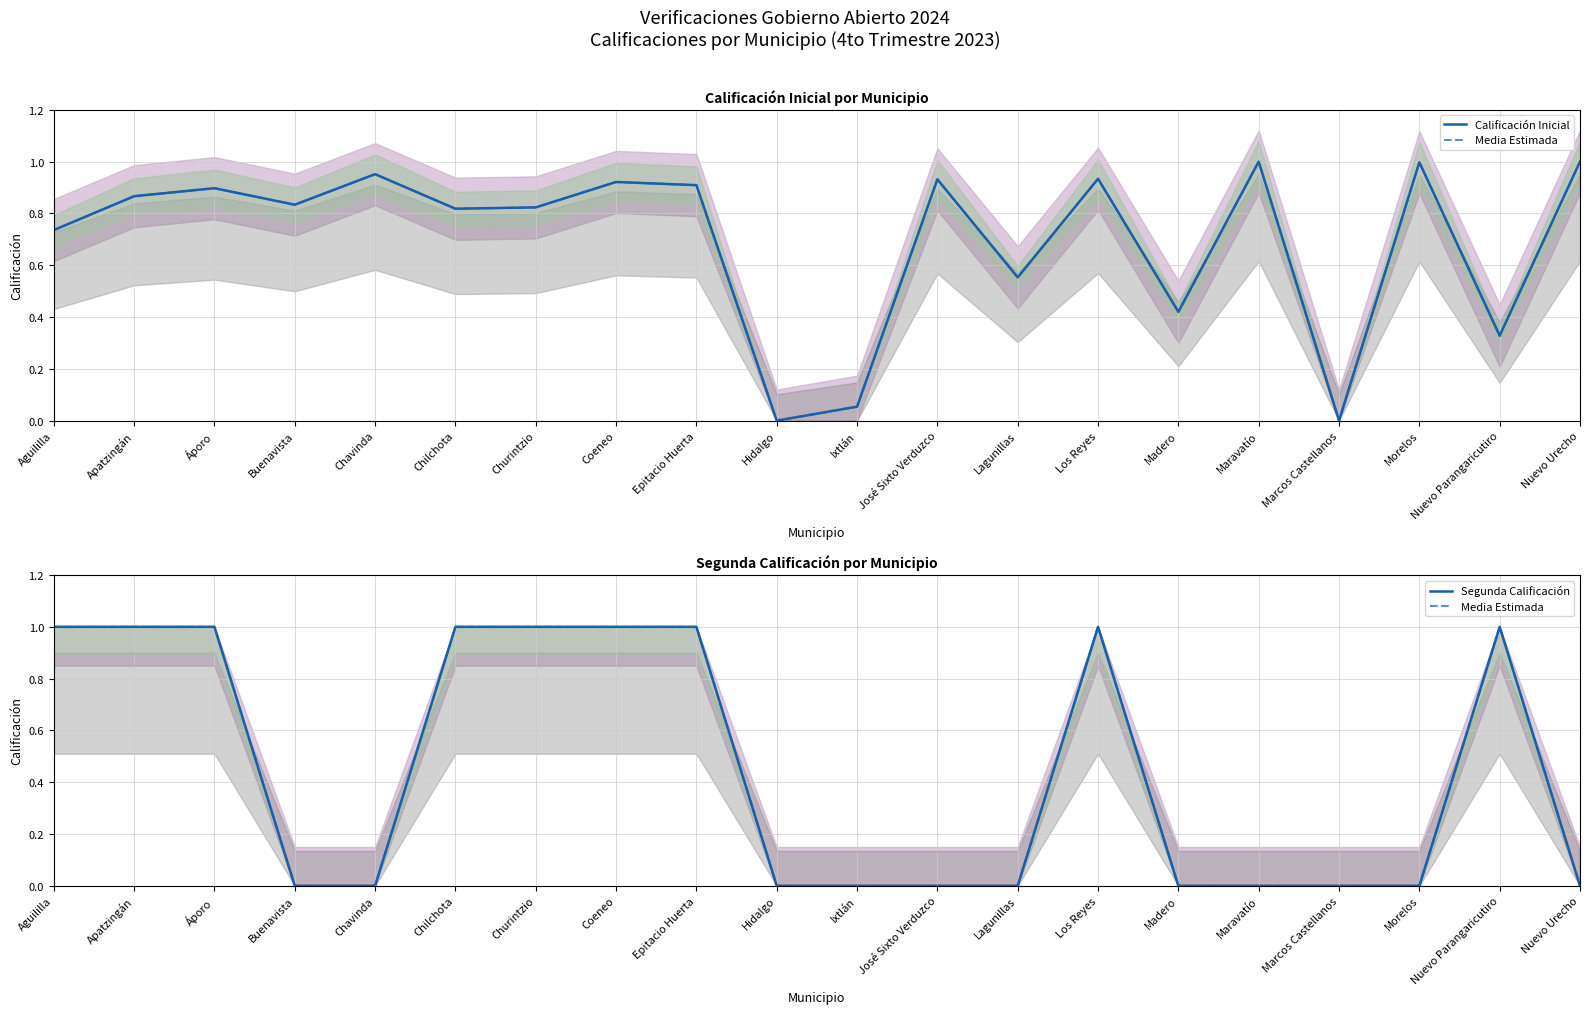

In Calificación Inicial, how many points are higher than both neighbors (excluding endpoints)?

7